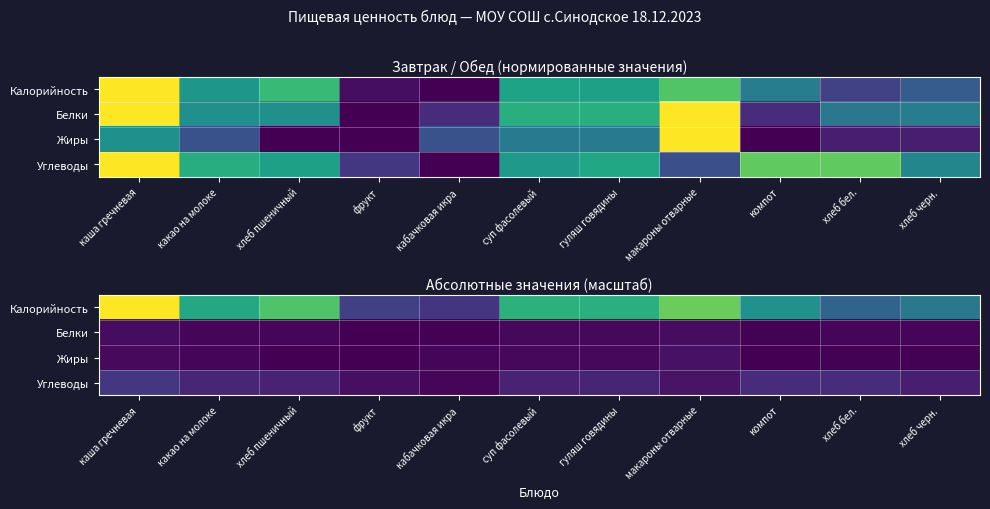

What is the maximum value for Калорийность?

1.0